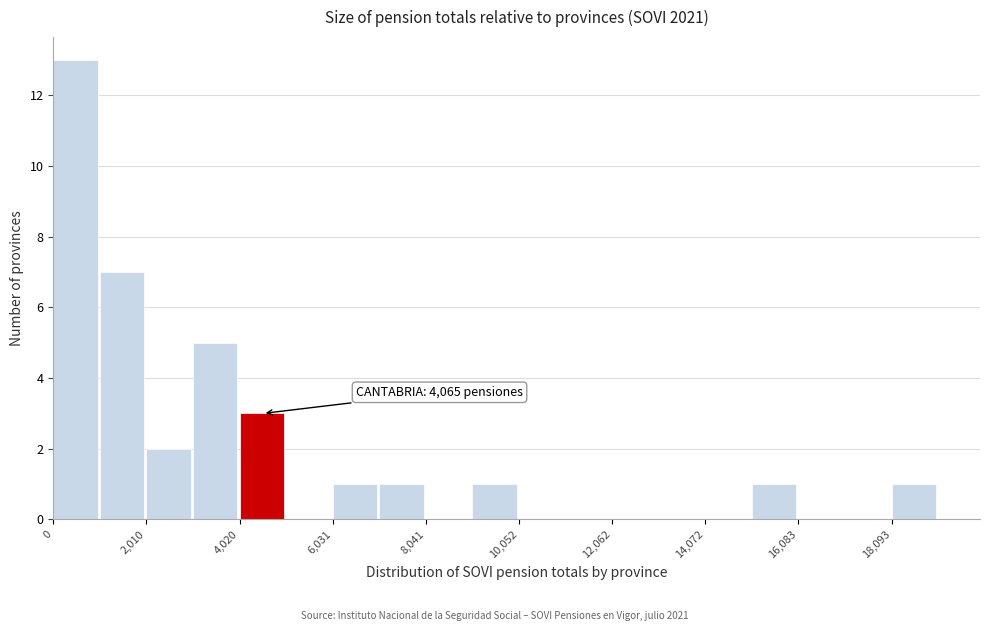

Read against the x-axis, roughly where is the centre of the tallest bar?

500